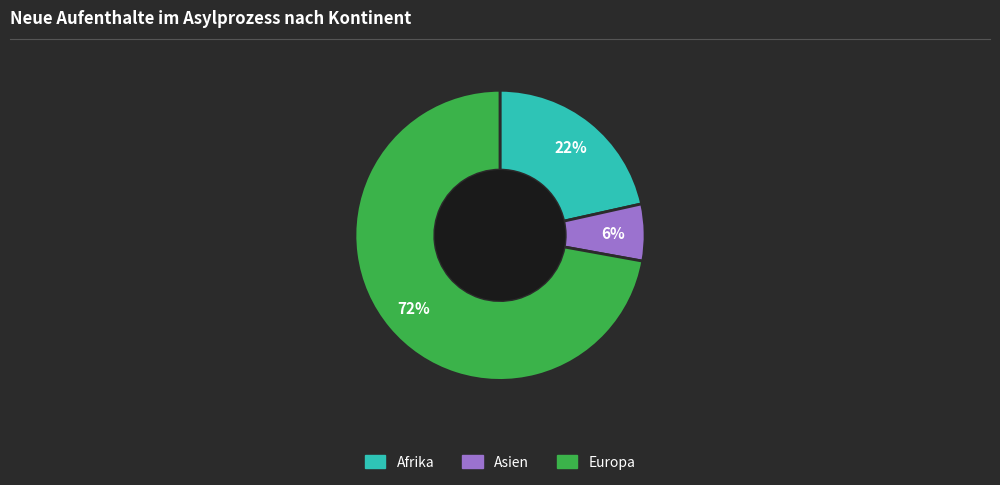

Does any single category account for the majority?

Yes